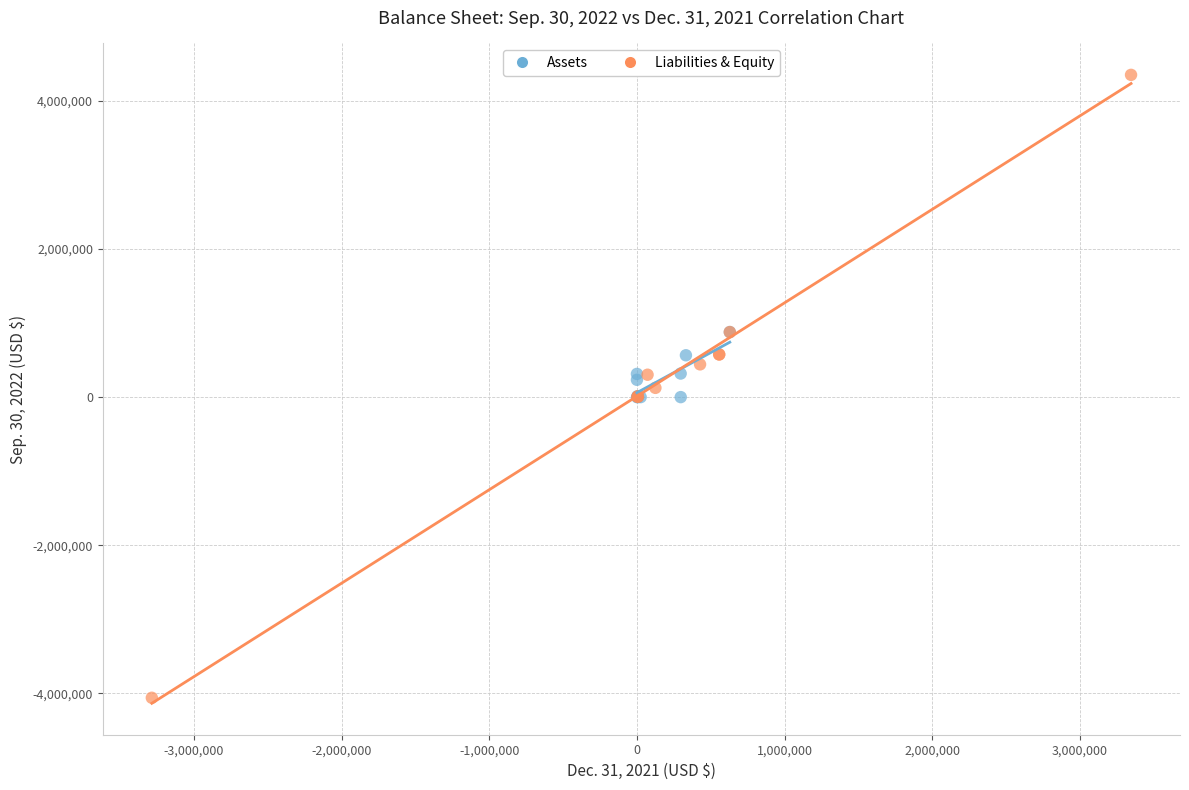

What are all the series names shown in the legend?

Assets, Liabilities & Equity